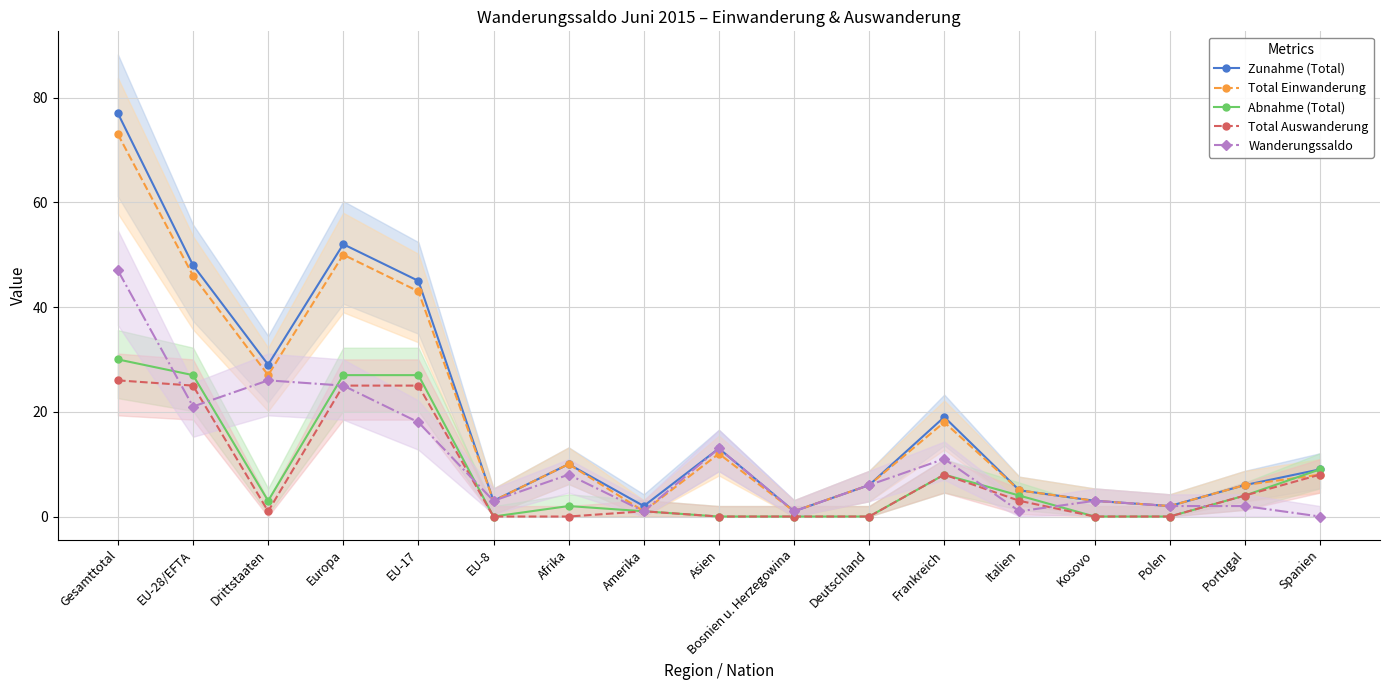

The value of Wanderungssaldo at EU-17 is 18. True or false?

True